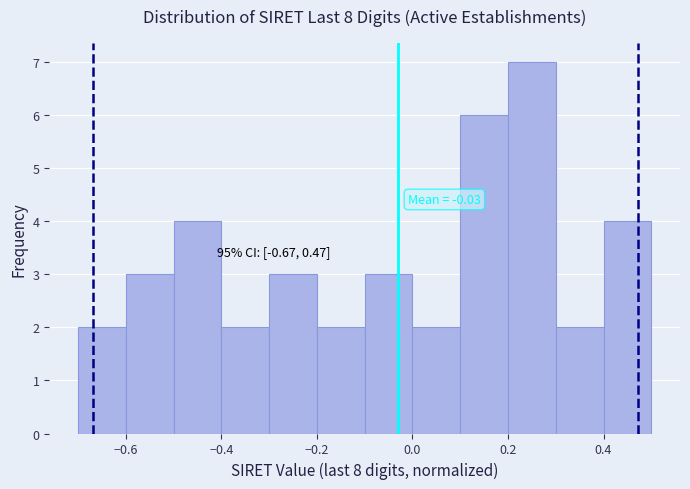

Which range on the x-axis has the tallest bar?

0.2 to 0.3